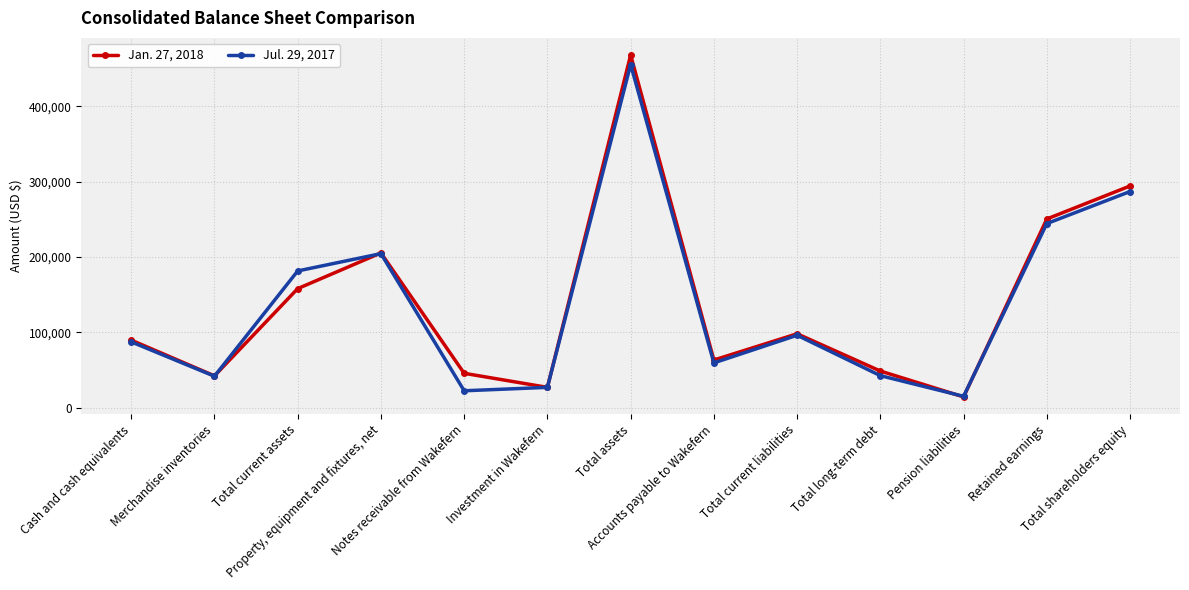

Where is the first local minimum for Jan. 27, 2018?

Merchandise inventories